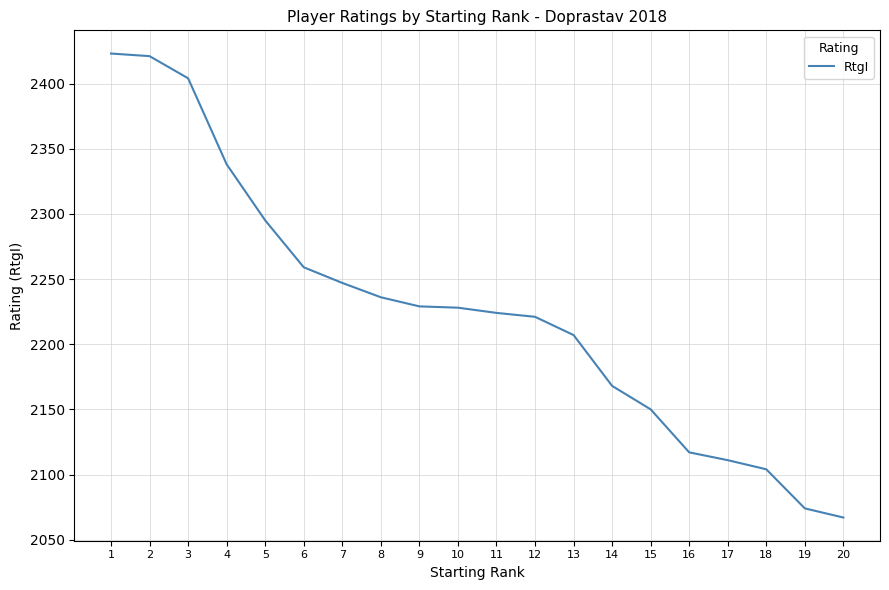

True or false: the data shows 2067 at 20.

True